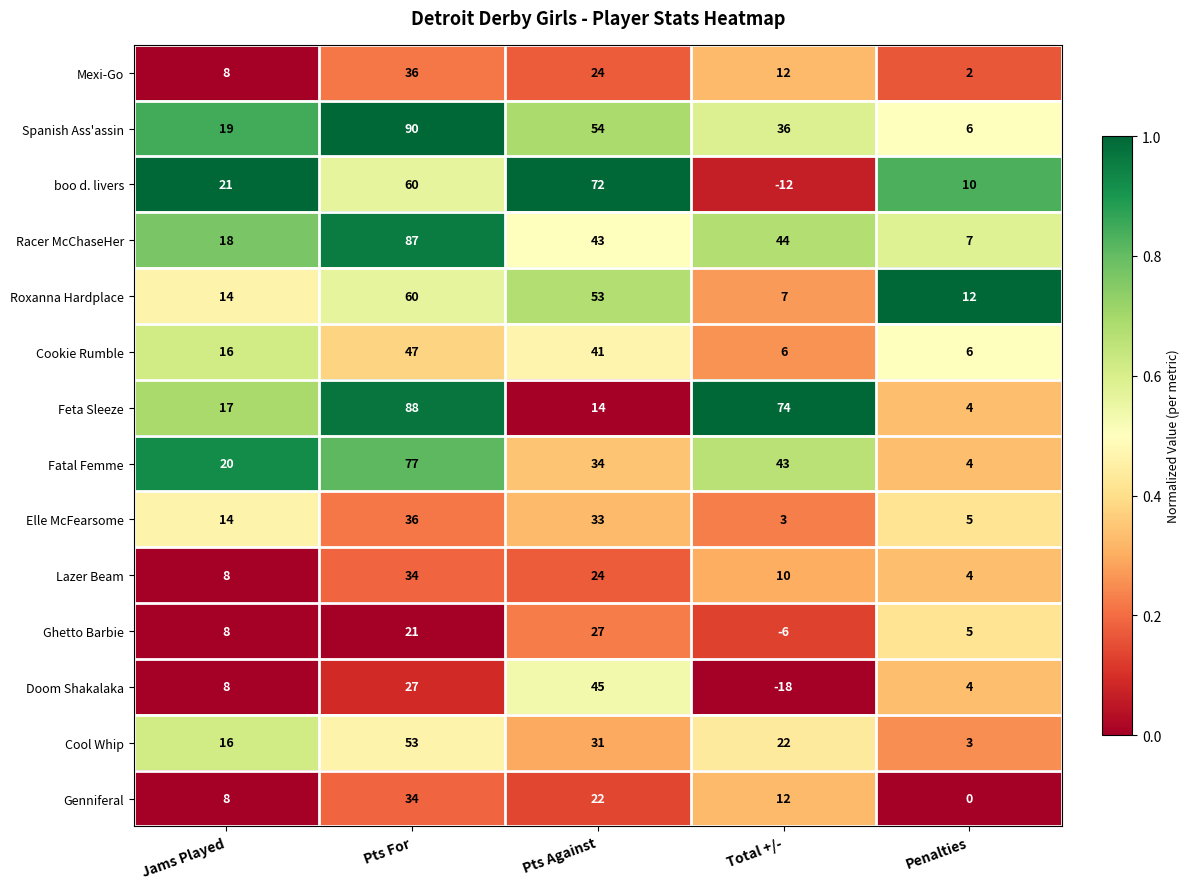

What is the total value across all series at Penalties?

72